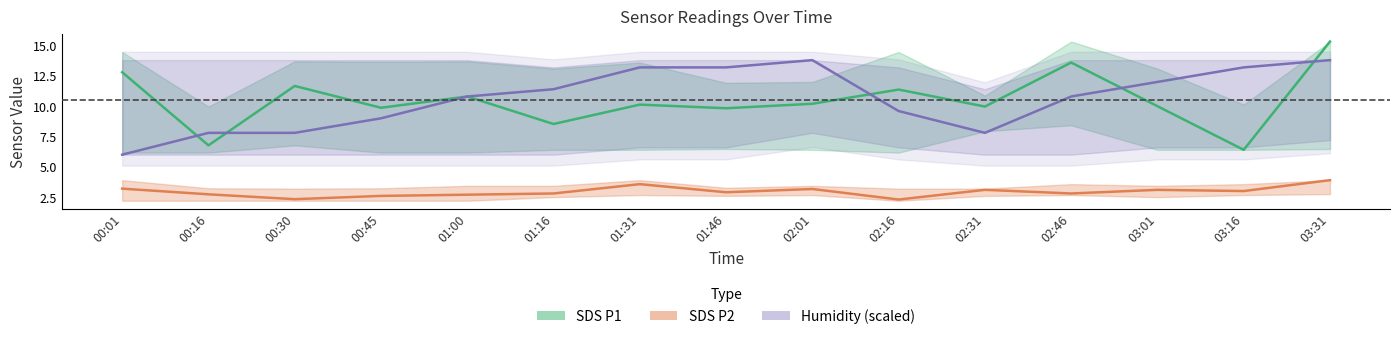

Reading left to right, what are all the values shown in this chart?

SDS P1: 00:01=12.8	00:16=6.8	00:30=11.7	00:45=9.9	01:00=10.8	01:16=8.5	01:31=10.1	01:46=9.8	02:01=10.2	02:16=11.4	02:31=10.0	02:46=13.6	03:01=10.0	03:16=6.4	03:31=15.3
SDS P2: 00:01=3.2	00:16=2.7	00:30=2.3	00:45=2.6	01:00=2.7	01:16=2.8	01:31=3.6	01:46=2.9	02:01=3.2	02:16=2.3	02:31=3.1	02:46=2.8	03:01=3.1	03:16=3.0	03:31=3.9
Humidity (scaled): 00:01=6.0	00:16=7.8	00:30=7.8	00:45=9.0	01:00=10.8	01:16=11.4	01:31=13.2	01:46=13.2	02:01=13.8	02:16=9.6	02:31=7.8	02:46=10.8	03:01=12.0	03:16=13.2	03:31=13.8